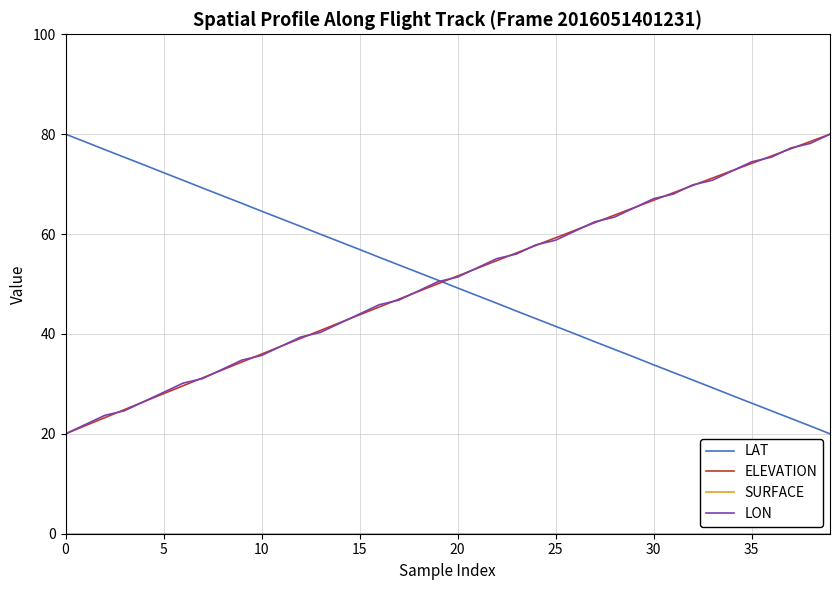

What is the maximum value shown in the chart?

80.0